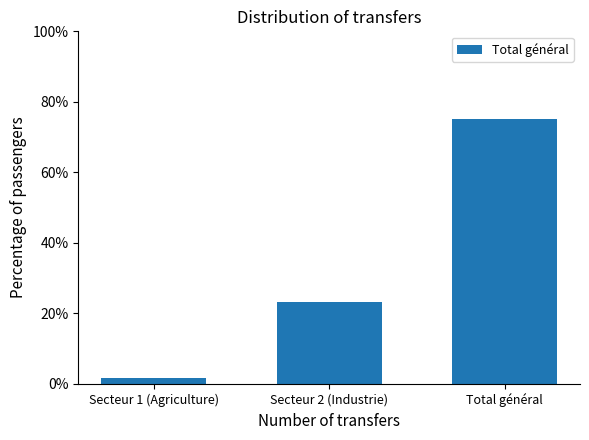

List the labels in order of value, smallest first.

Secteur 1 (Agriculture), Secteur 2 (Industrie), Total général